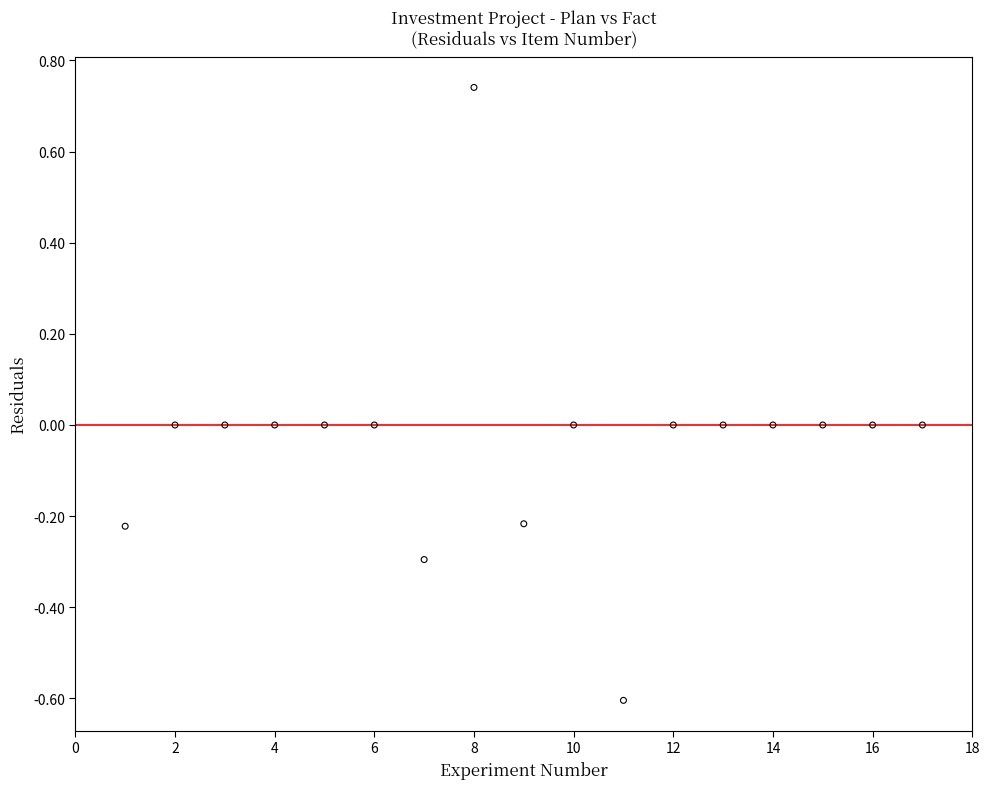

What is the range of Y values (max minus min)?

1.3